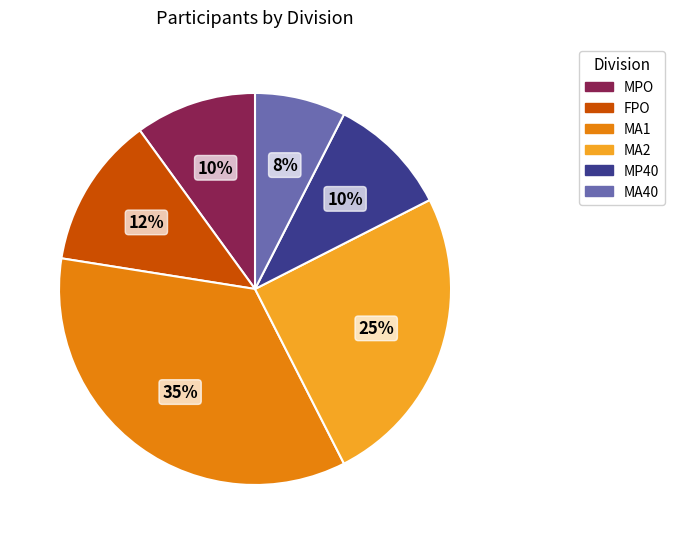

How many segments does this pie chart have?

6